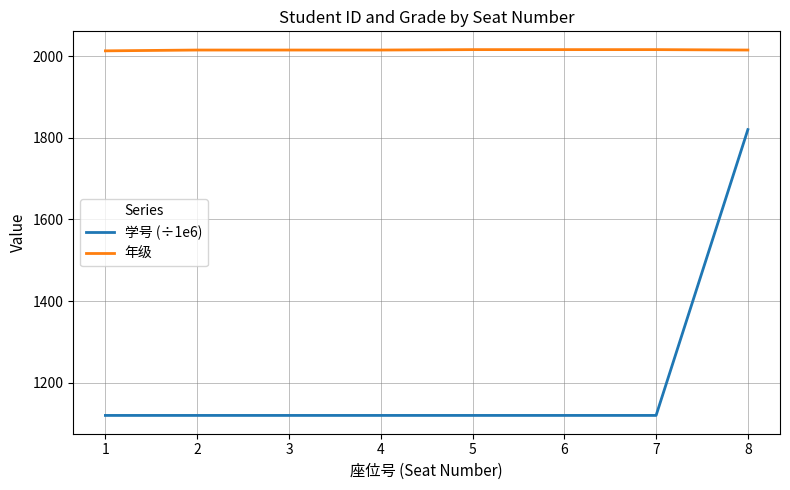

Which series changed the most between 3 and 8?

学号 (÷1e6)